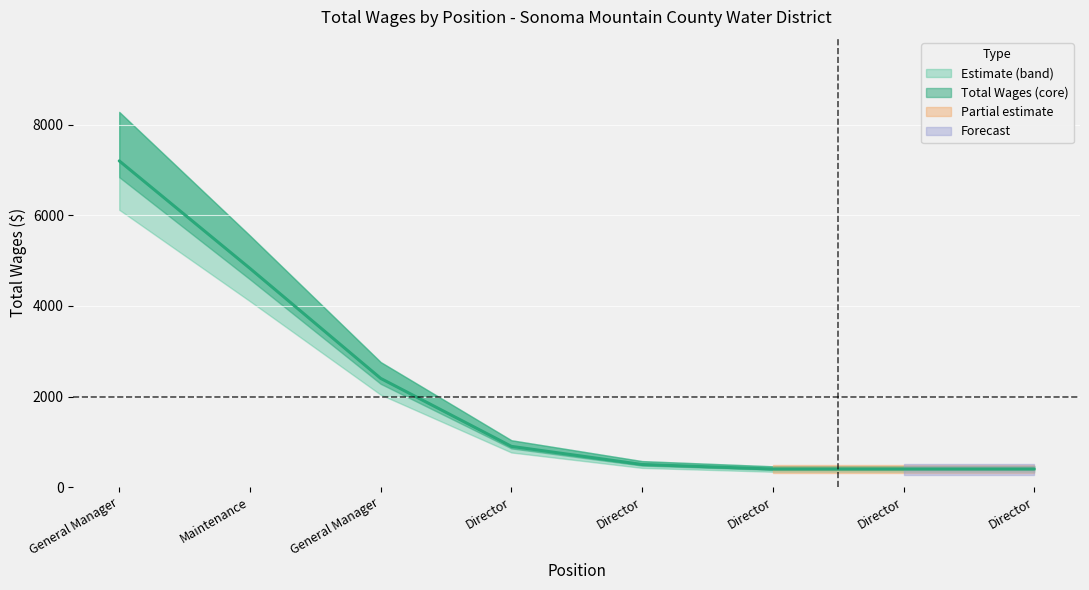

Reading left to right, list all the values displayed in this chart.

7200	4827	2400	900	500	400	400	400